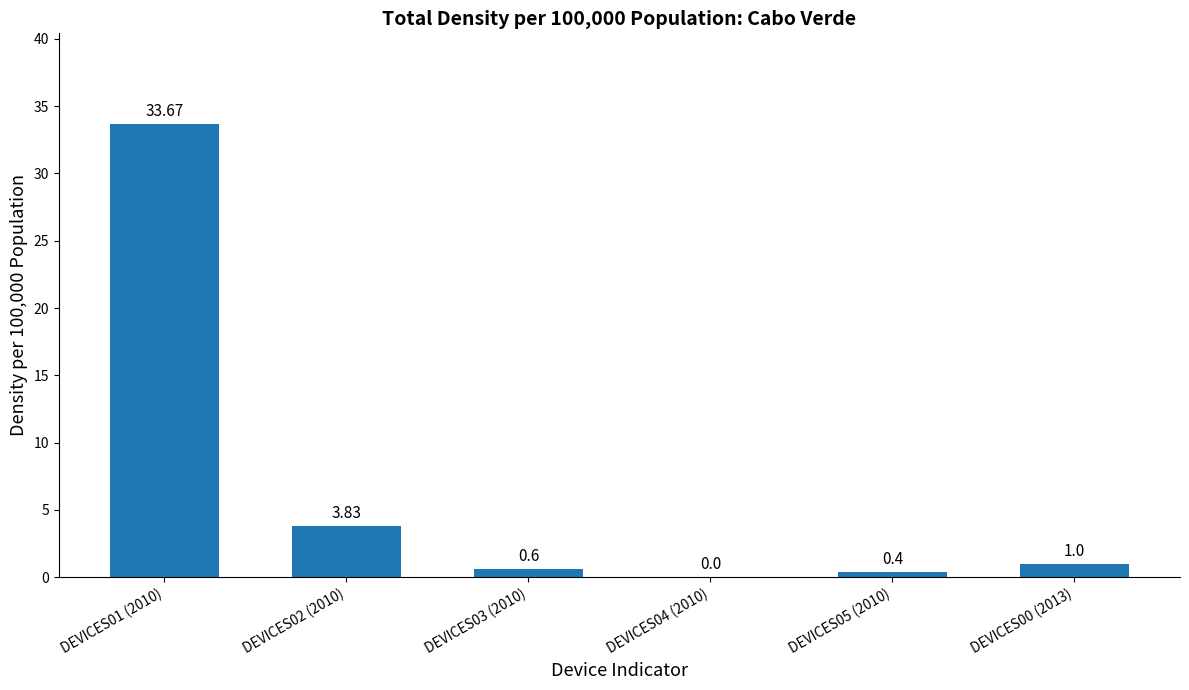

Between DEVICES05 (2010) and DEVICES04 (2010), which is larger?

DEVICES05 (2010)